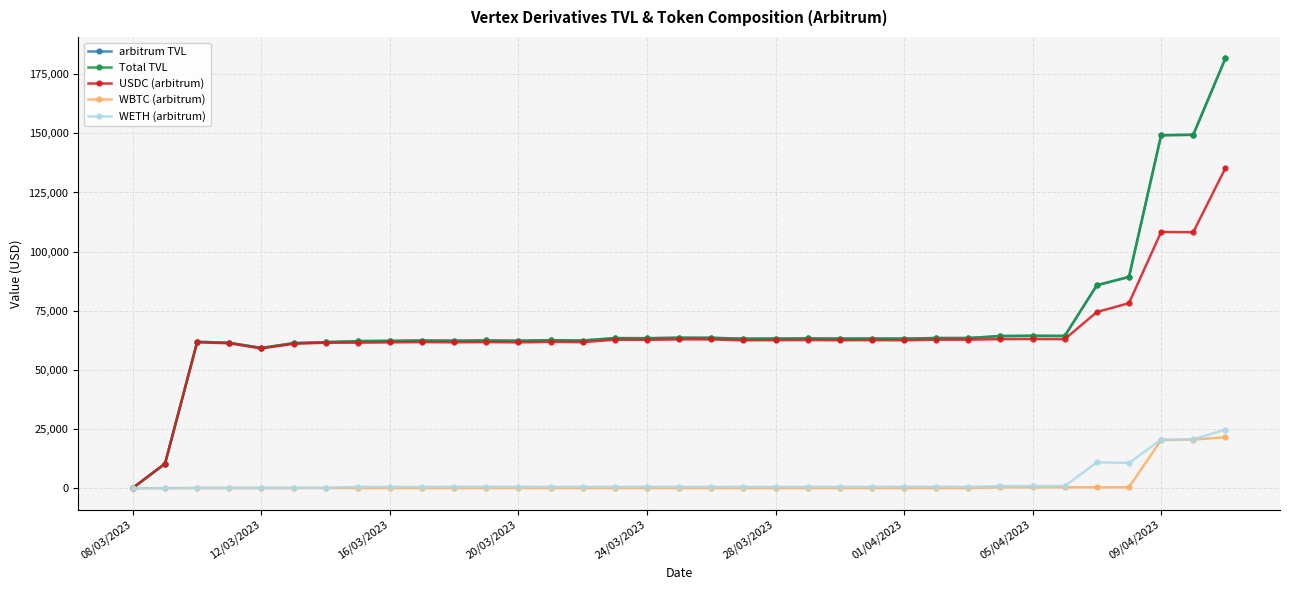

In arbitrum TVL, how many points are lower than both neighbors (excluding endpoints)?

10